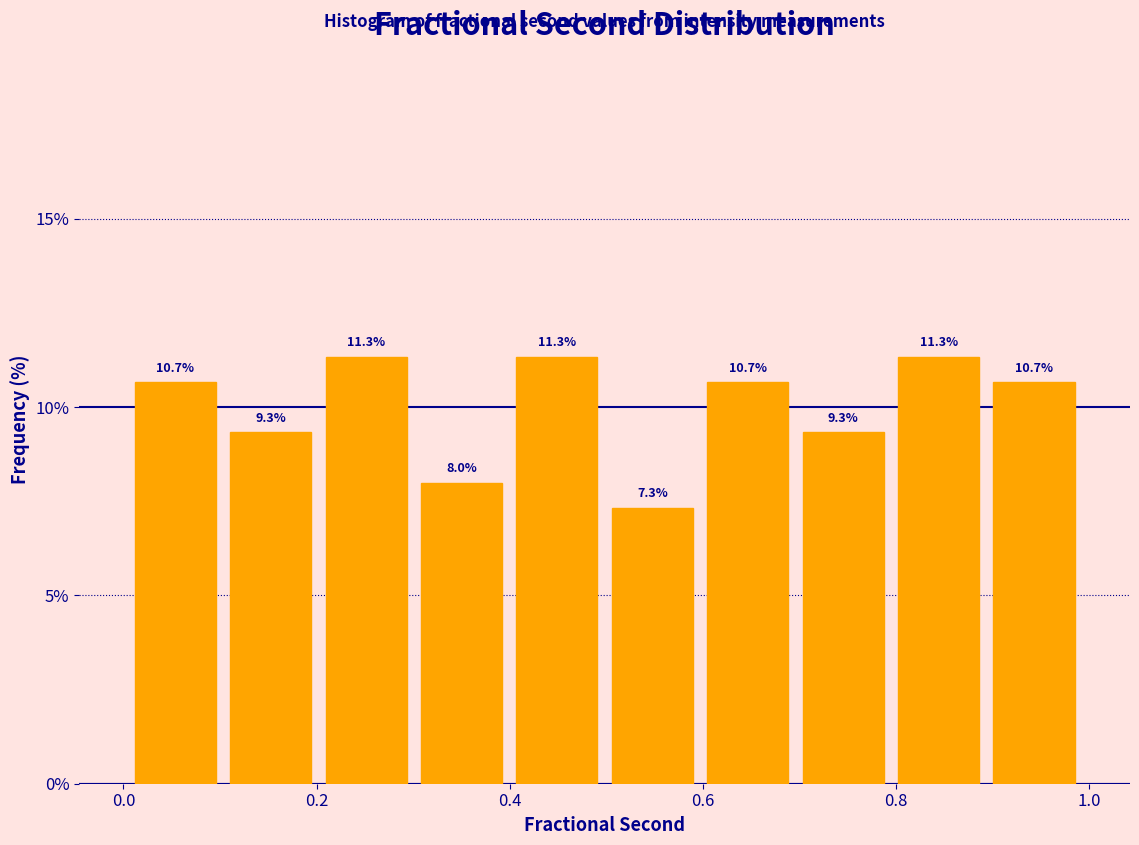

How tall is the bar that spans 0.4 to 0.5 on the x-axis? The bar edges are not printed on the chart, so give them approximately, as read against the axis.

11.3